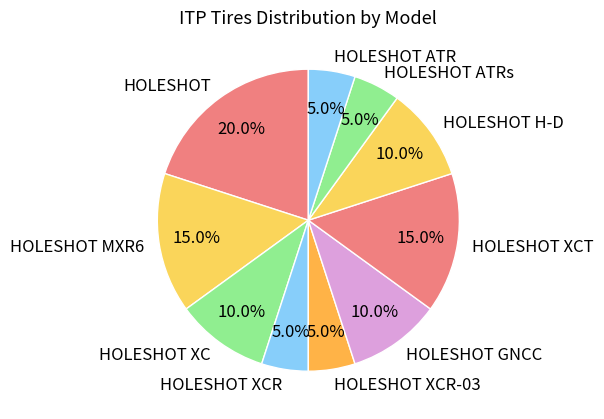

What portion of the pie excludes HOLESHOT ATRs?

95.0%